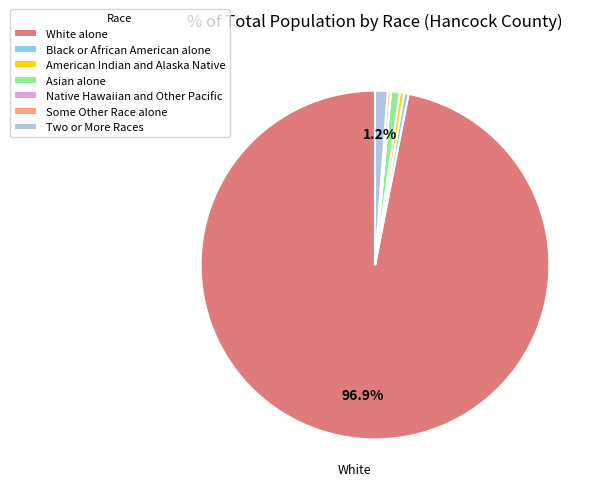

Approximately how many times larger is the value at Two or More Races compared to Black or African American alone?

2.9